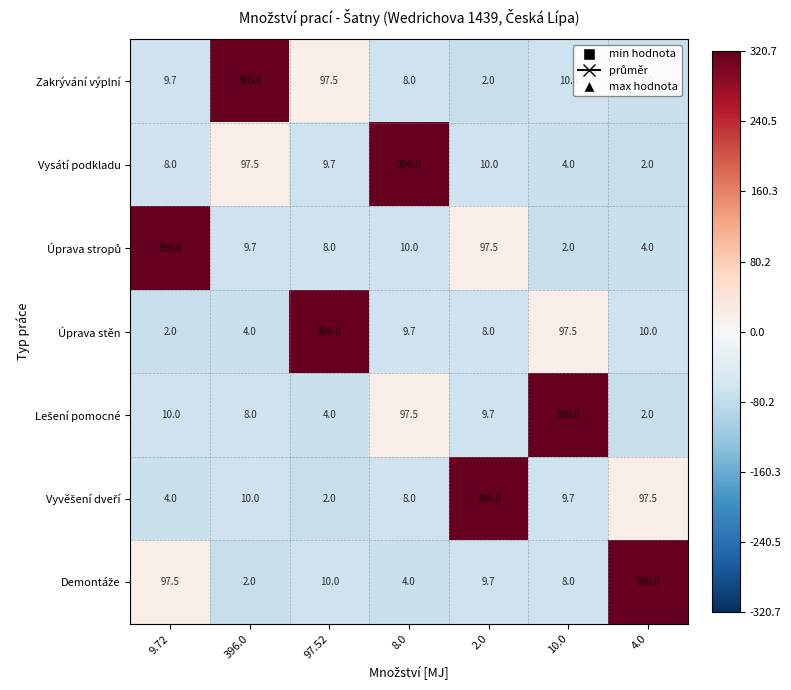

Between 8.0 and 4.0, which series saw the biggest shift?

Vysátí podkladu